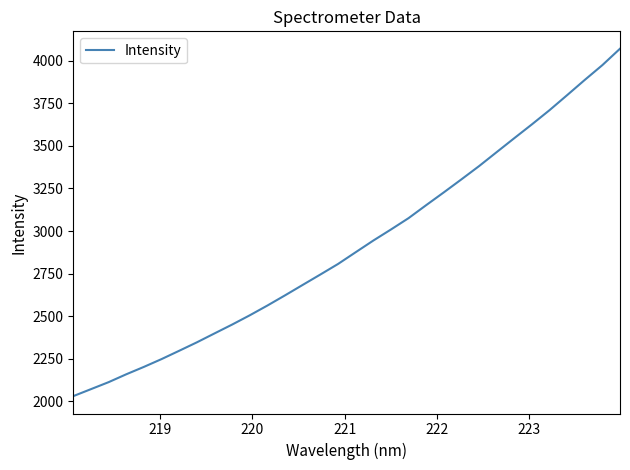

What is the maximum value shown in the chart?

4070.7